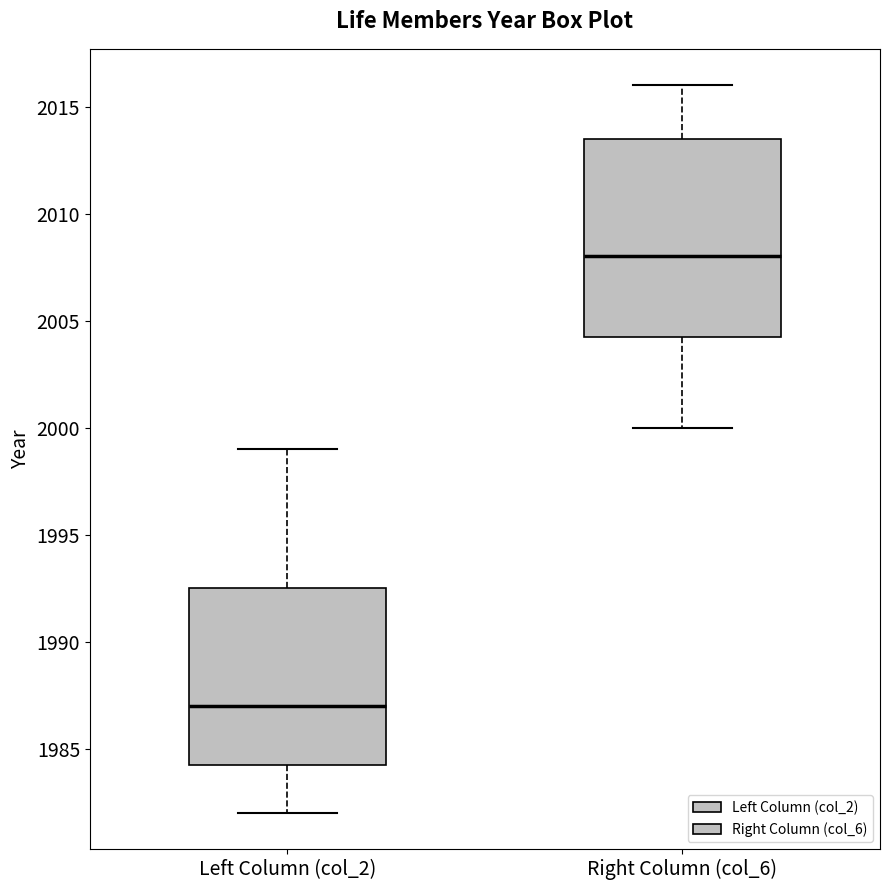

Which box is the tallest, from its lower edge to its upper edge?

Right Column (col_6)